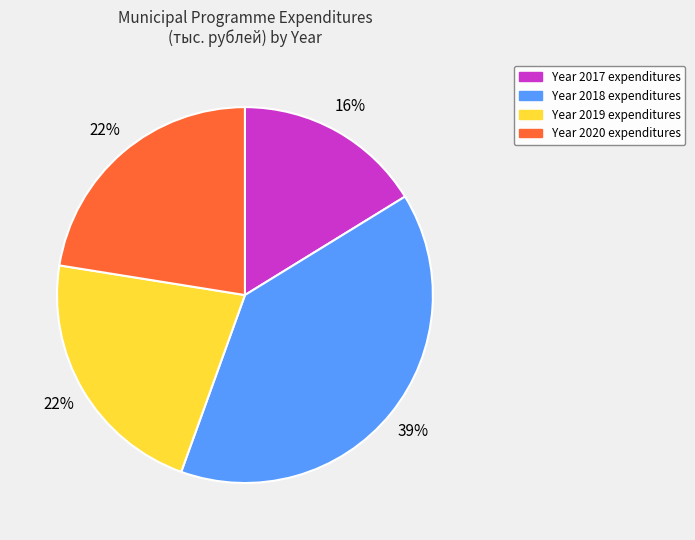

Is there any slice that represents more than half of the pie?

No